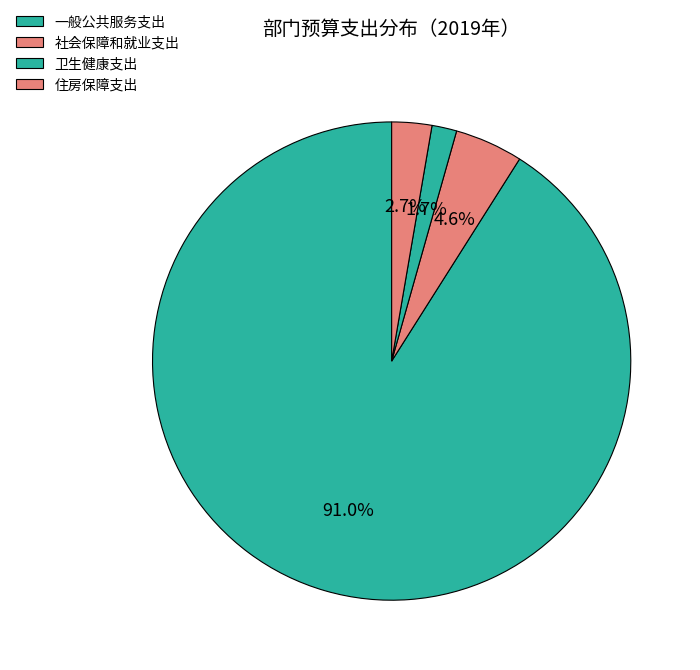

How many segments does this pie chart have?

4